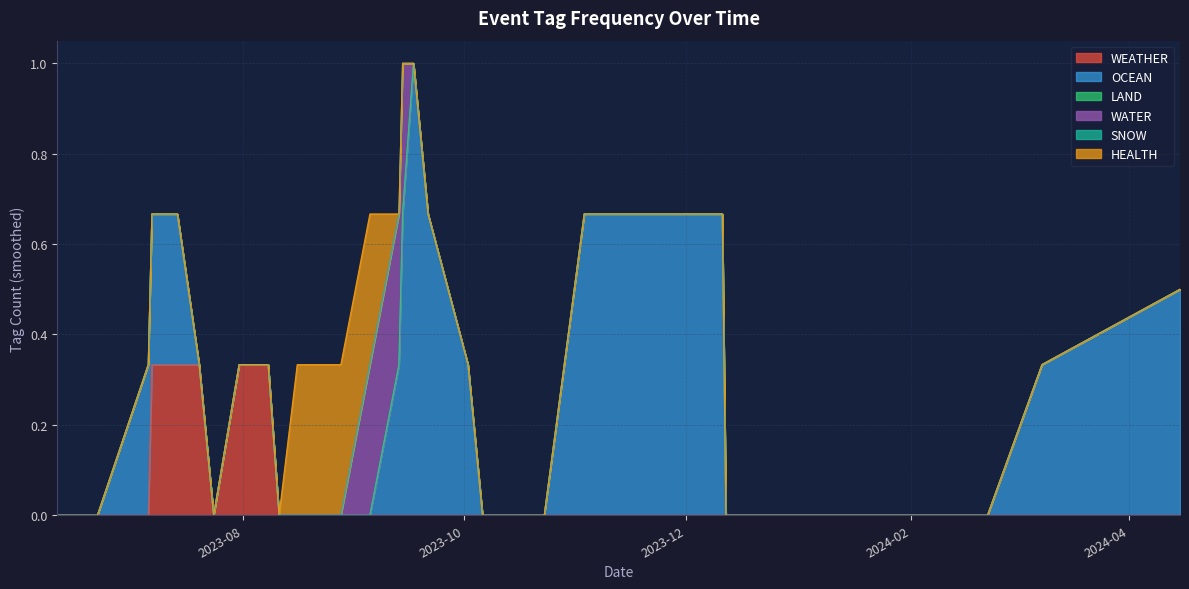

In WEATHER, how many points are higher than both neighbors (excluding endpoints)?

2